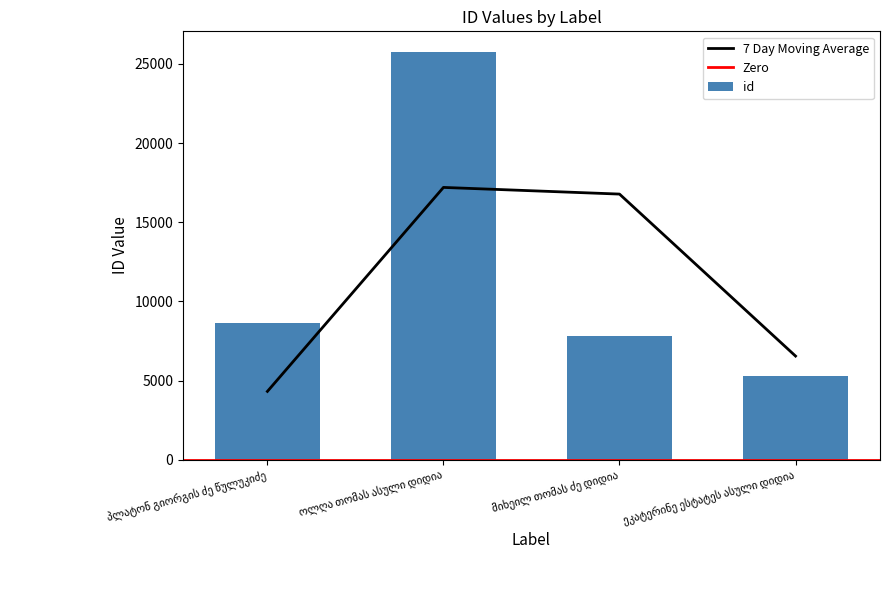

At which category does the chart reach its minimum across all series?

ეკატერინე ესტატეს ასული დიდია